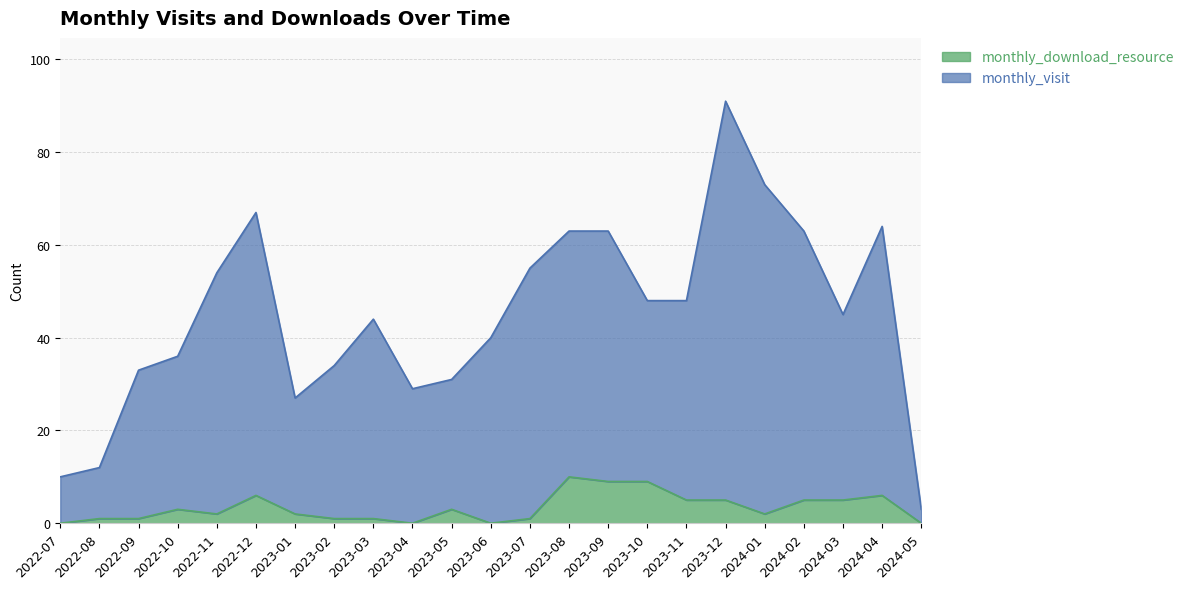

In monthly_visit, how many points are lower than both neighbors (excluding endpoints)?

3